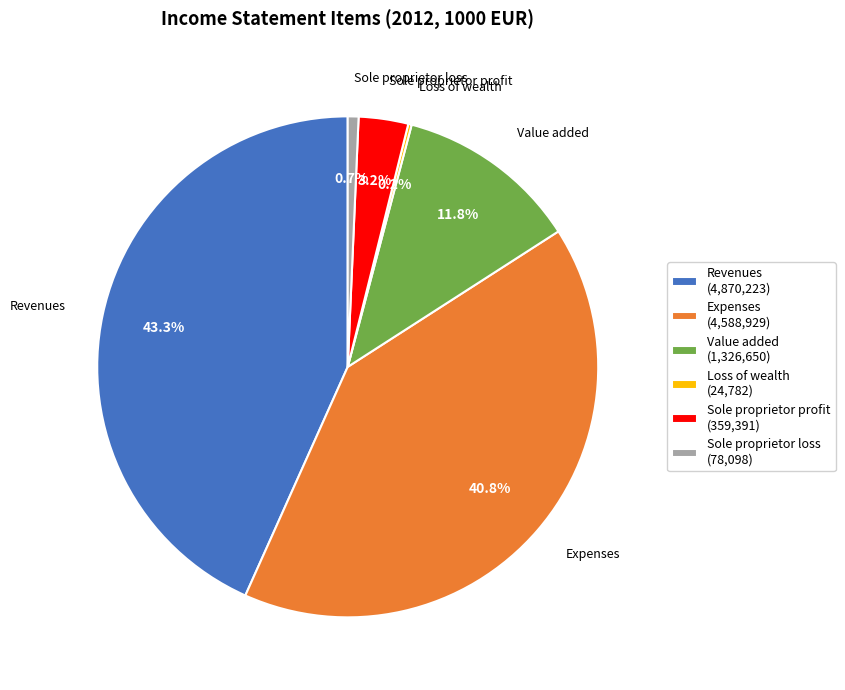

To the nearest percent, what is the average slice percentage?

17%